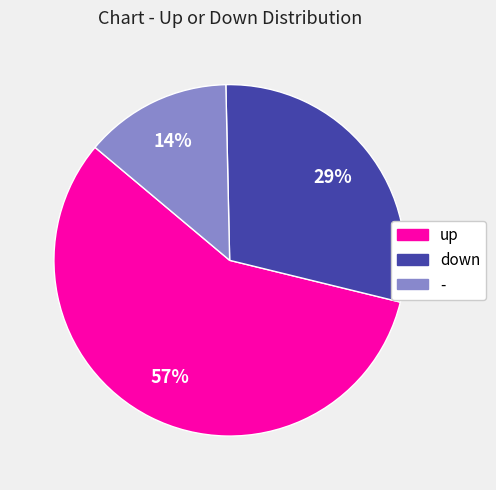

How many slices are in this pie chart?

3